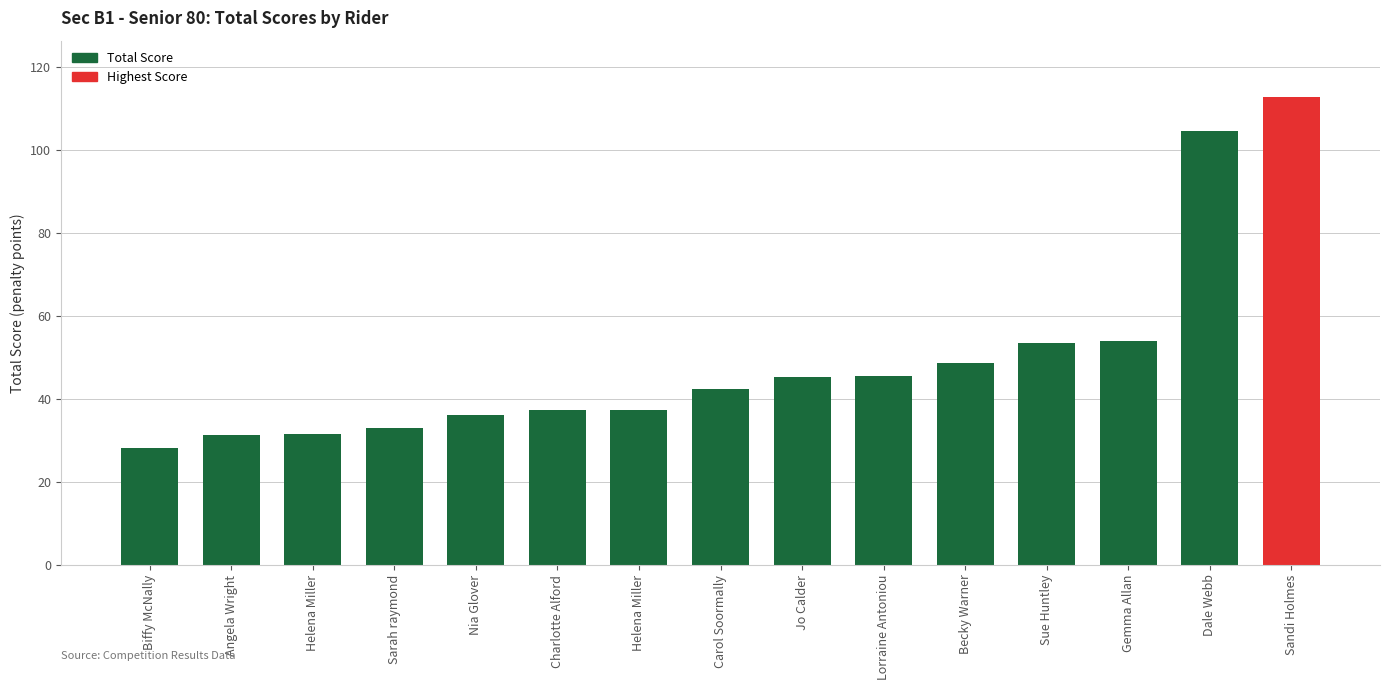

Count the number of values greater than 42.

8